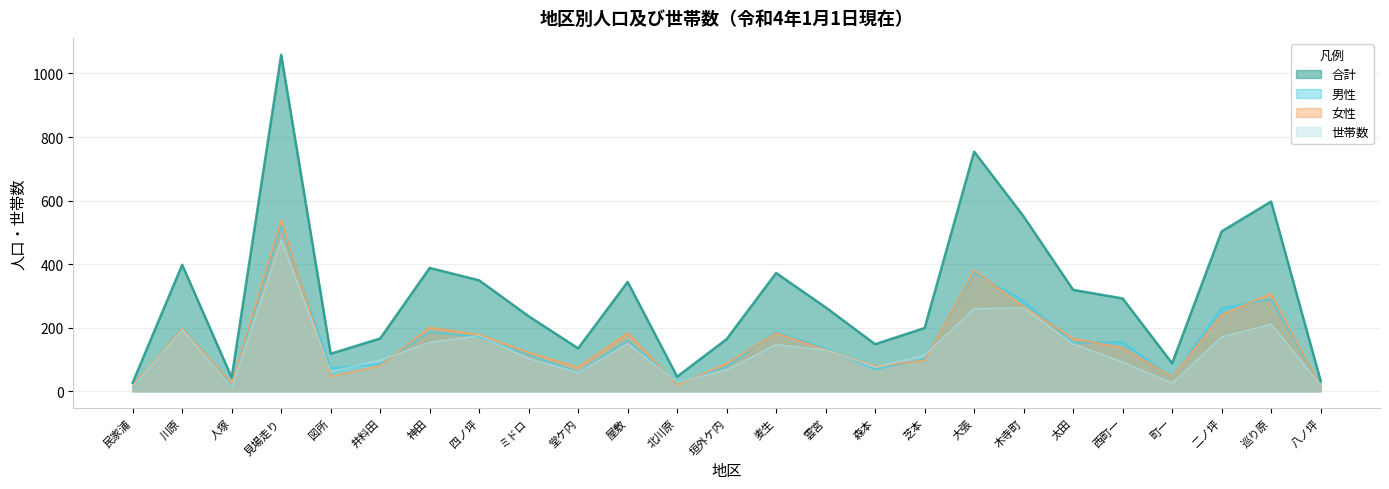

What is the total value across all series at 麦生?

891